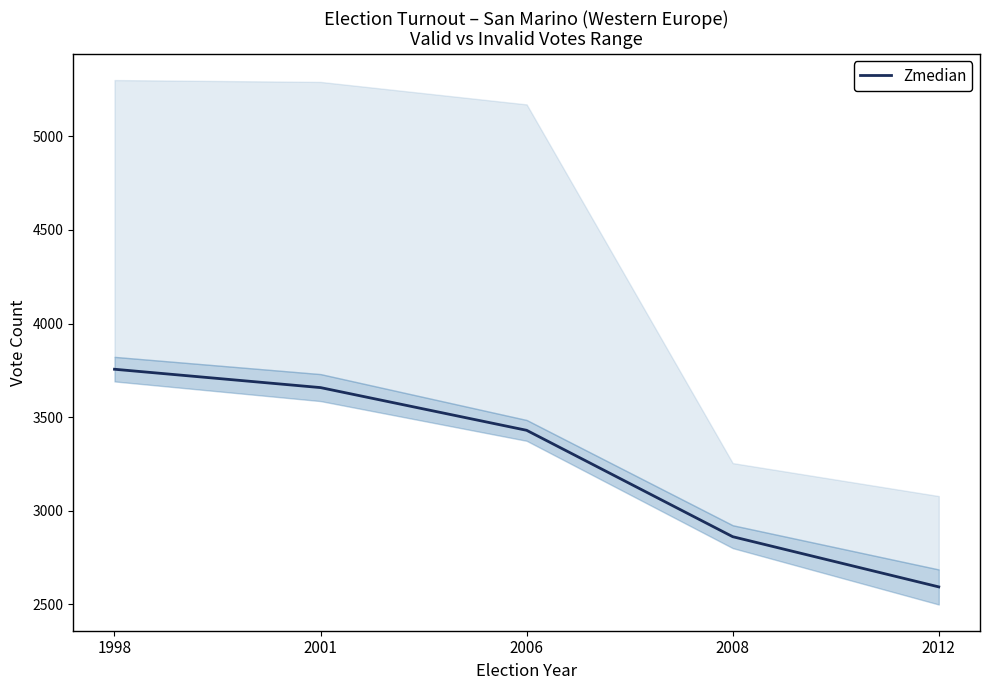

Does the chart display data point markers on the line(s)?

No